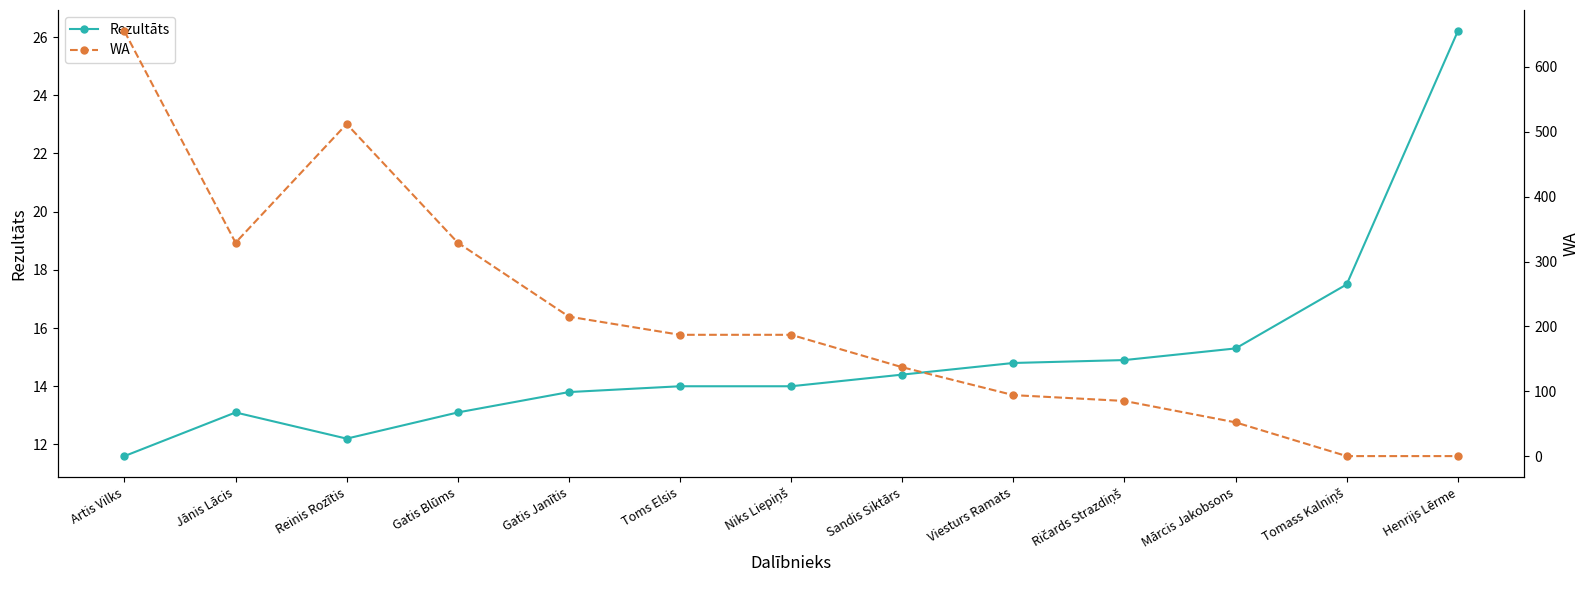

Which series has the widest spread of values?

WA